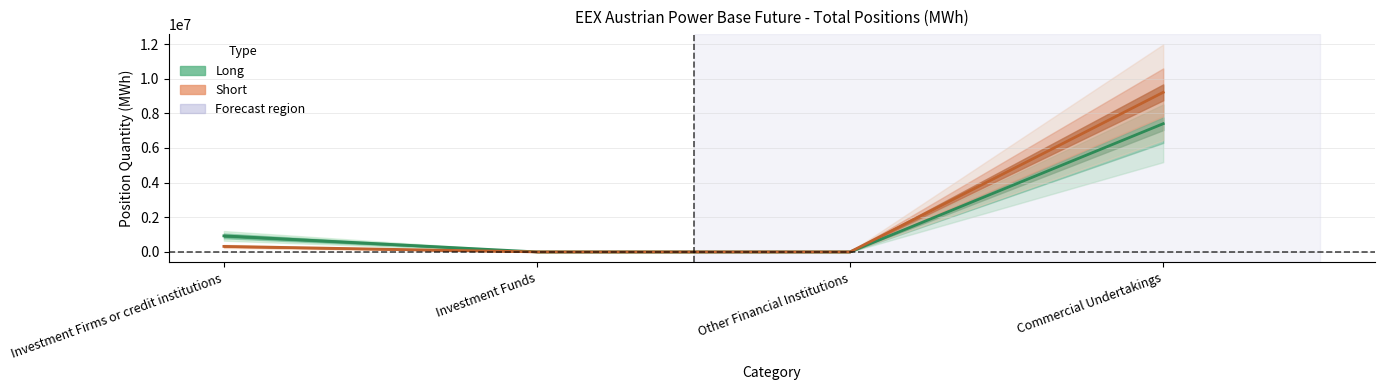

What are all the series names shown in the legend?

Long, Short